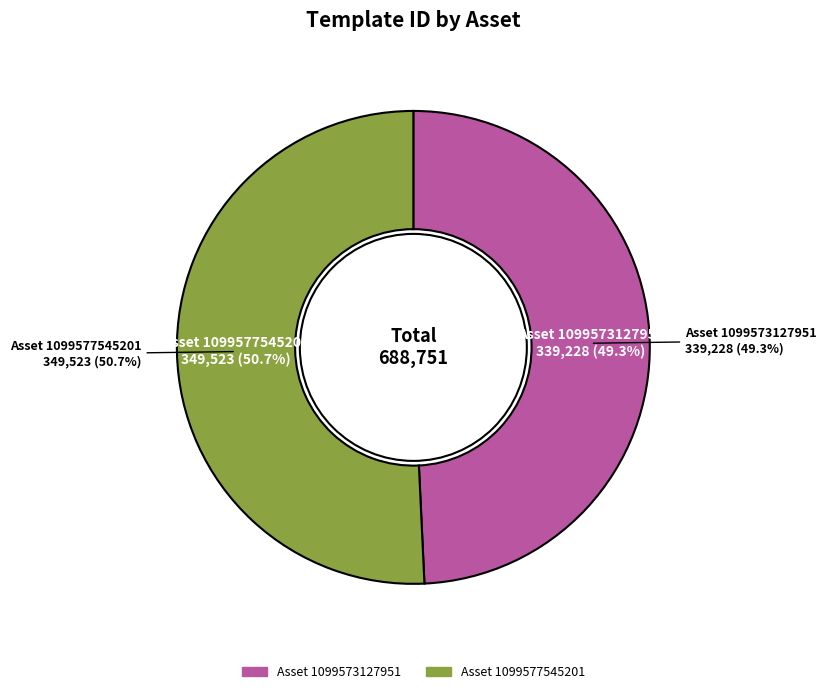

To the nearest percent, what is the combined percentage of 1099573127951 and 1099577545201?

100%